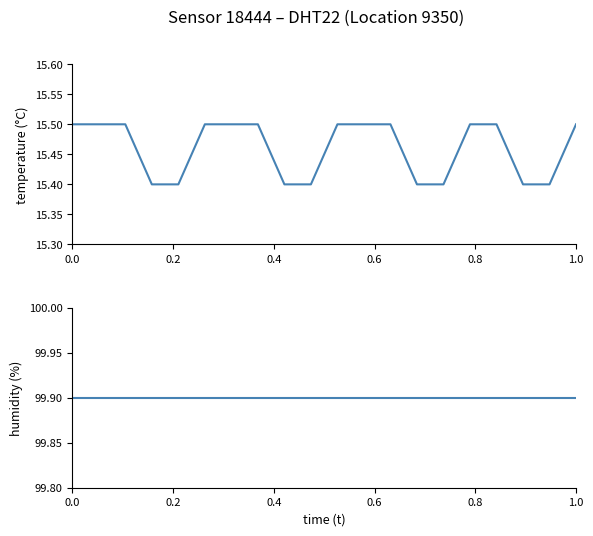

How many lines are shown in the chart?

2